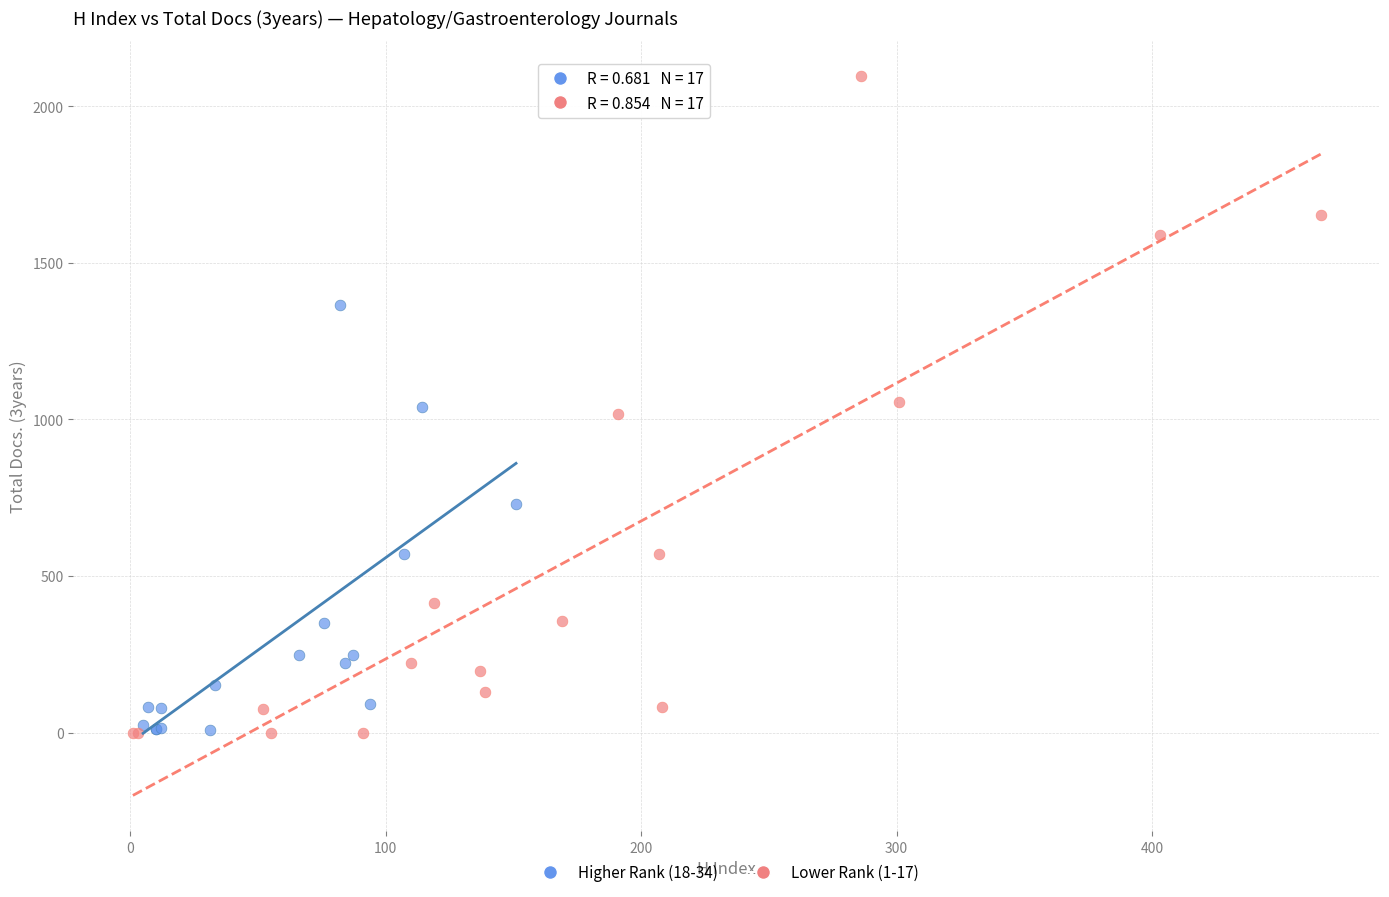

What are all the series names shown in the legend?

Higher Rank (18-34), Lower Rank (1-17)